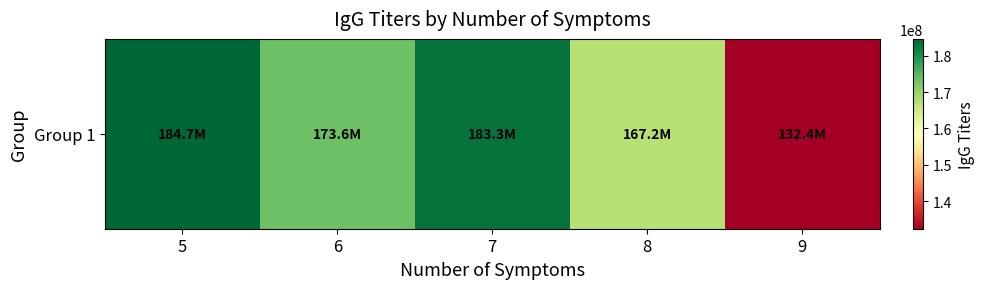

Reading left to right, what are all the values shown in this chart?

5=184650000.0	6=173571666.7	7=183350000.0	8=167191000.0	9=132395000.0